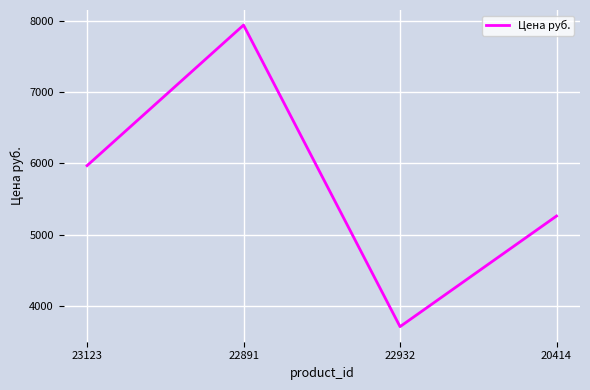

Reading left to right, extract all data points from this chart.

23123=5970	22891=7937	22932=3717	20414=5265